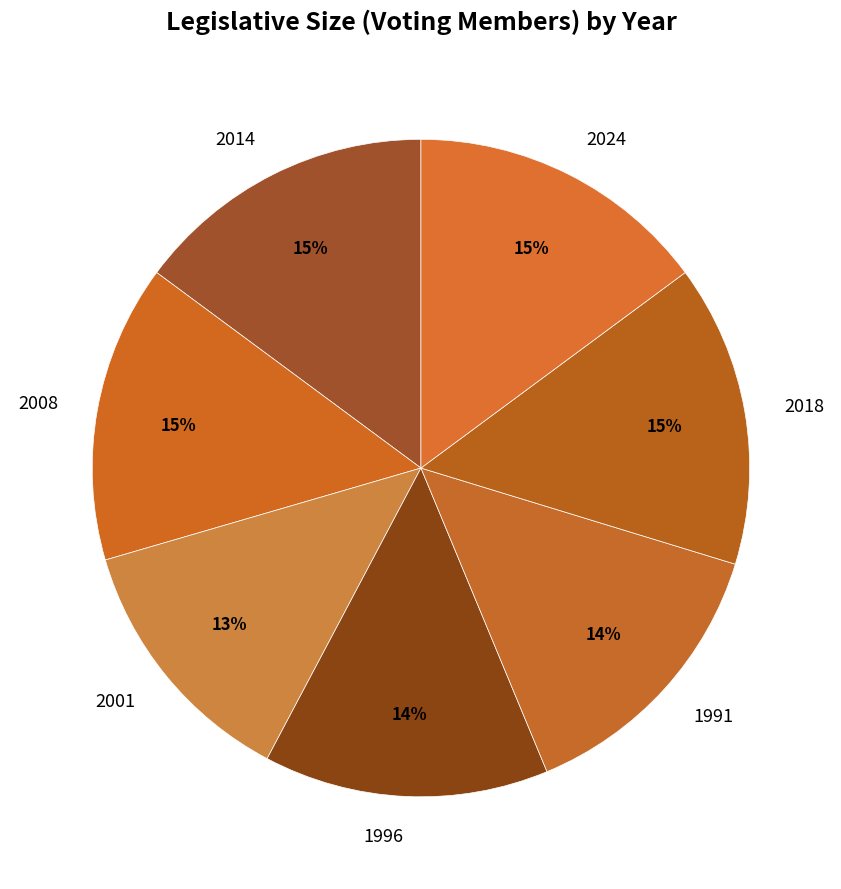

Between 2001 and 2018, which is larger?

2018